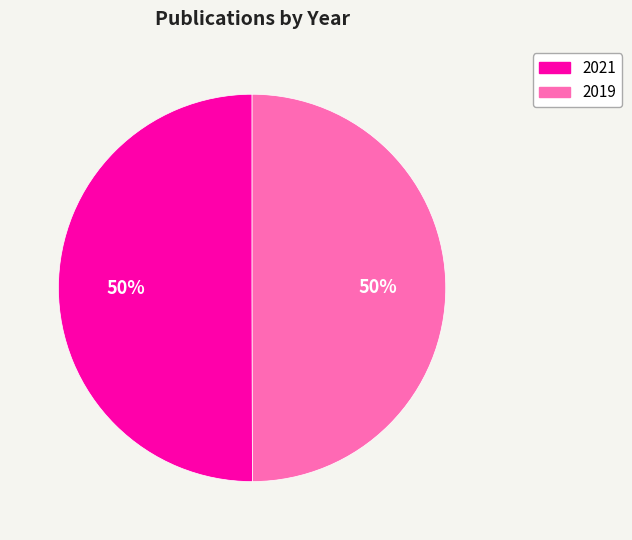

Is it true that 2019 is 50% of the pie?

True